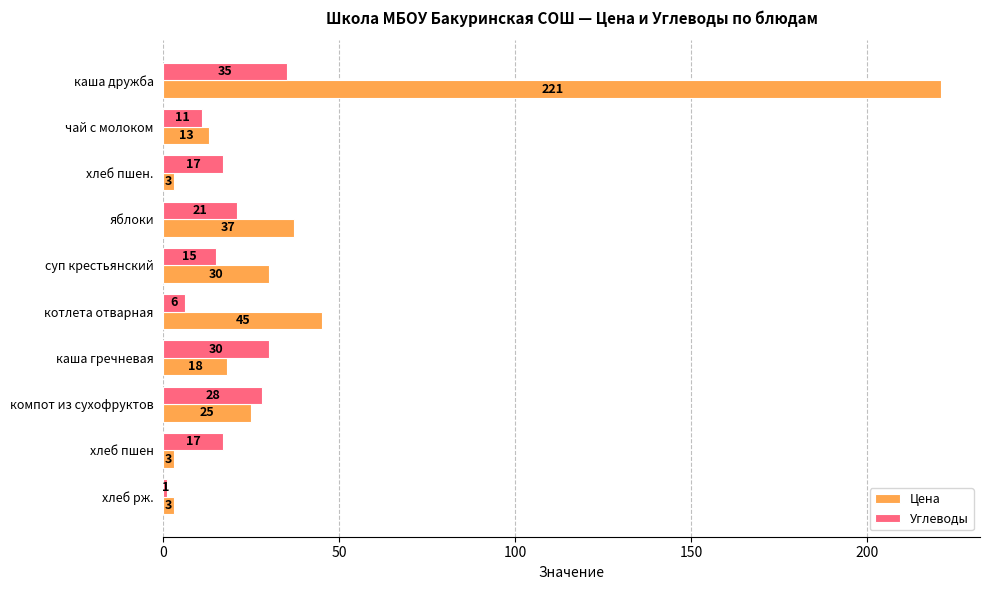

At компот из сухофруктов, list the series in order from smallest to largest.

Цена, Углеводы